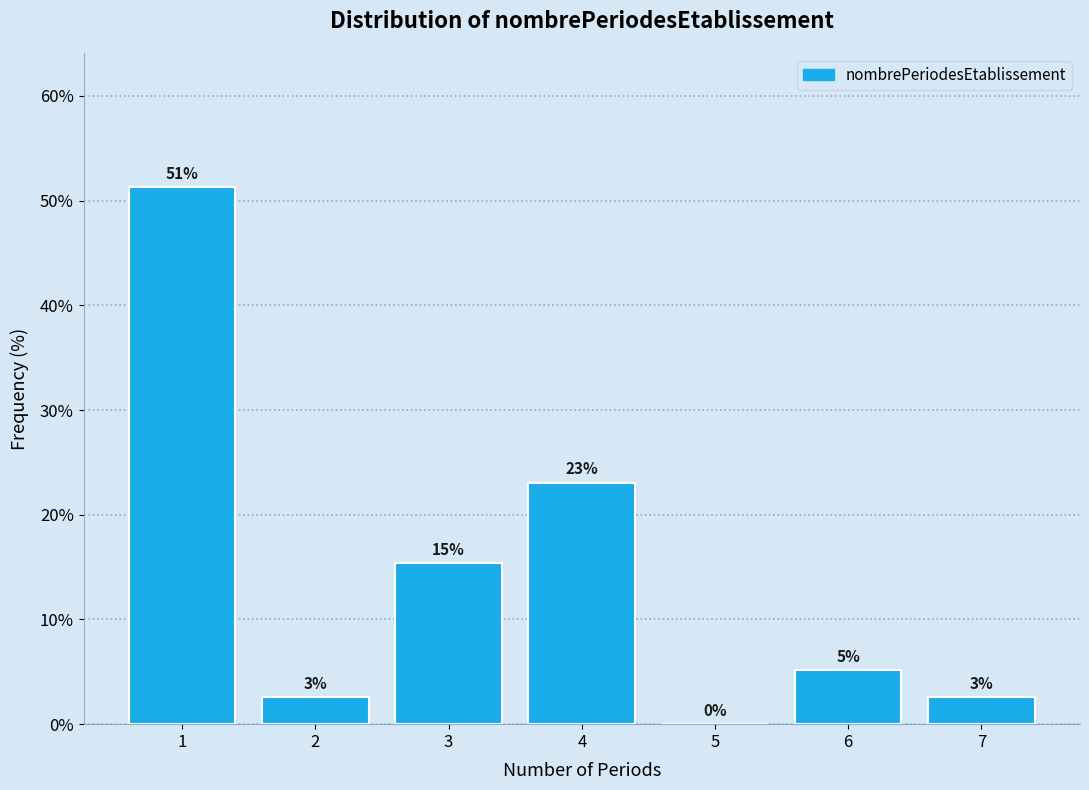

Are the bars horizontal?

No